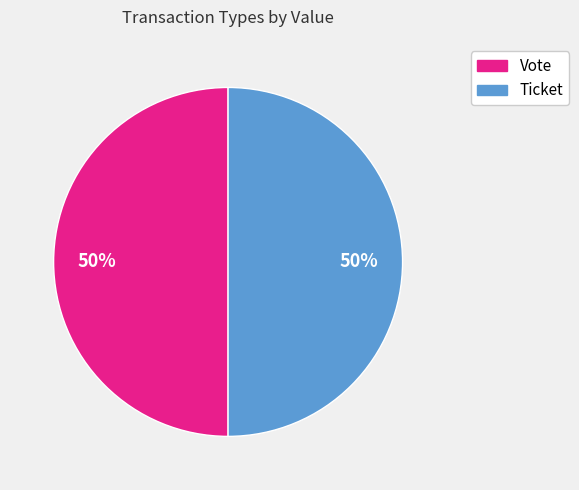

How many segments does this pie chart have?

2